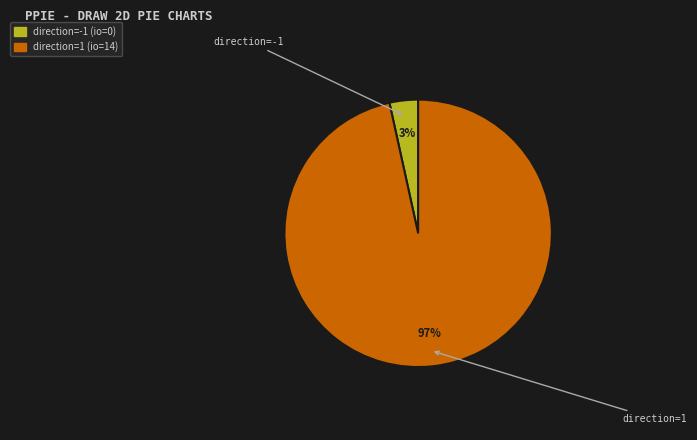

Rank the categories by value from lowest to highest.

direction=-1, direction=1